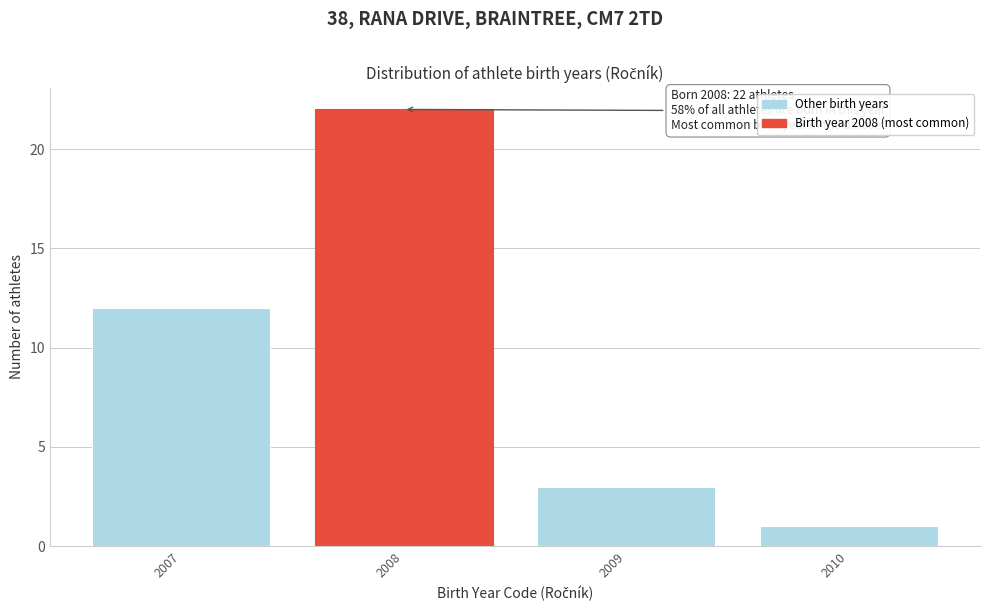

Reading right to left, extract all data points from this chart.

2010=1	2009=3	2008=22	2007=12